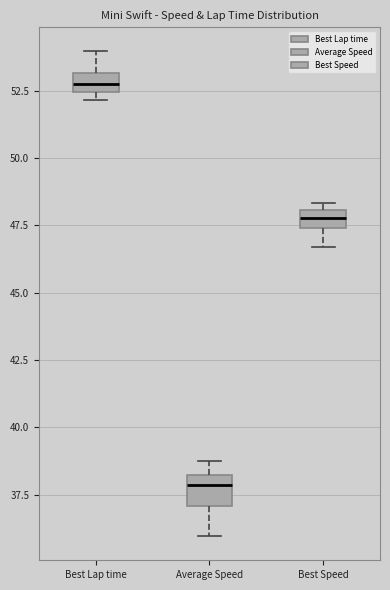

Where is the upper edge of the box for Average Speed on the y-axis? The values are not printed on the chart, so give them approximately, as read against the axis.

38.0